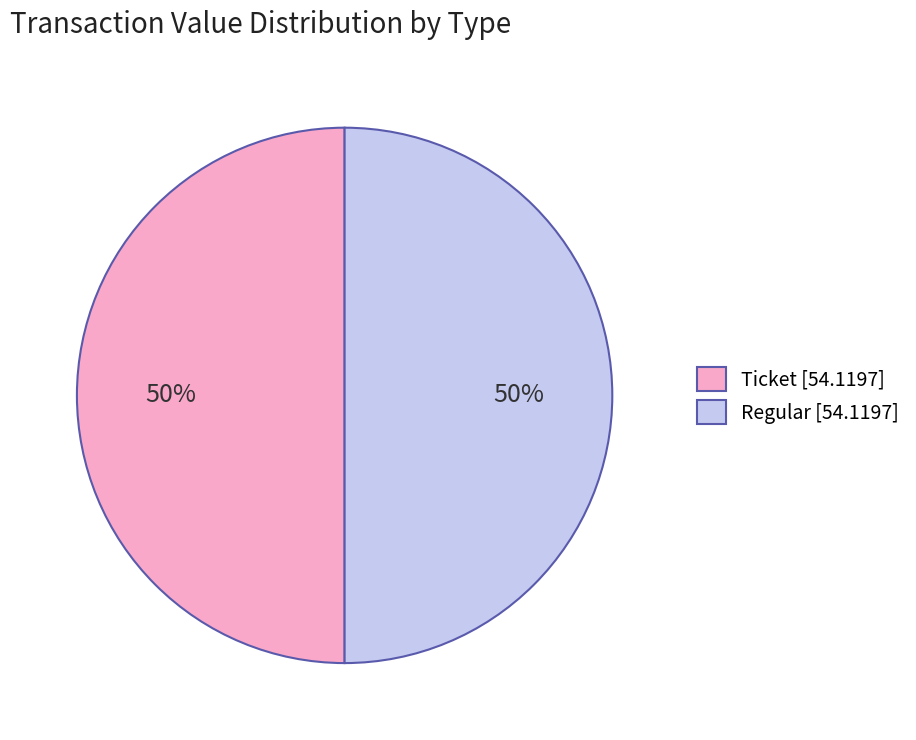

Do Regular [54.1197] and Ticket [54.1197] together represent more than half of the pie?

Yes